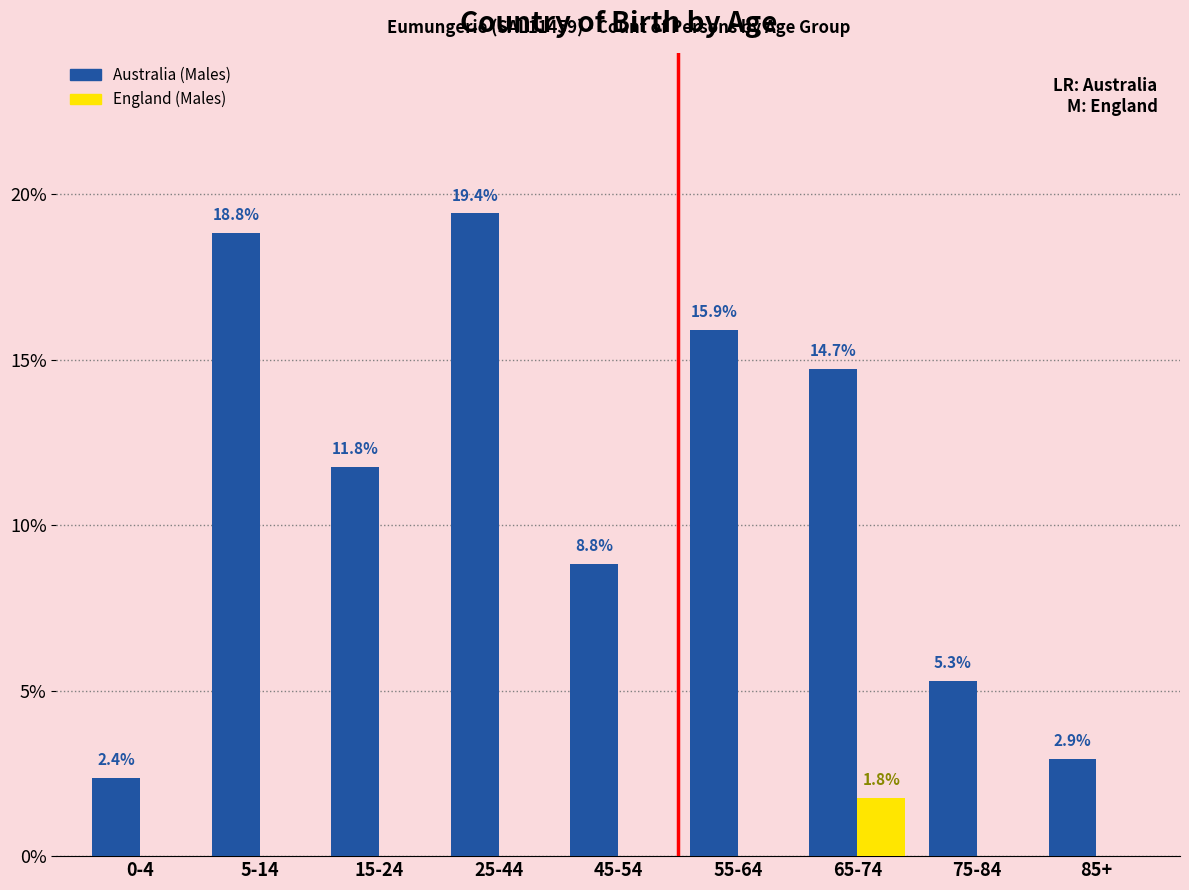

Reading left to right, list all the values displayed in this chart.

Australia (Males): 0-4=2.4	5-14=18.8	15-24=11.8	25-44=19.4	45-54=8.8	55-64=15.9	65-74=14.7	75-84=5.3	85+=2.9
England (Males): 0-4=0.0	5-14=0.0	15-24=0.0	25-44=0.0	45-54=0.0	55-64=0.0	65-74=1.8	75-84=0.0	85+=0.0